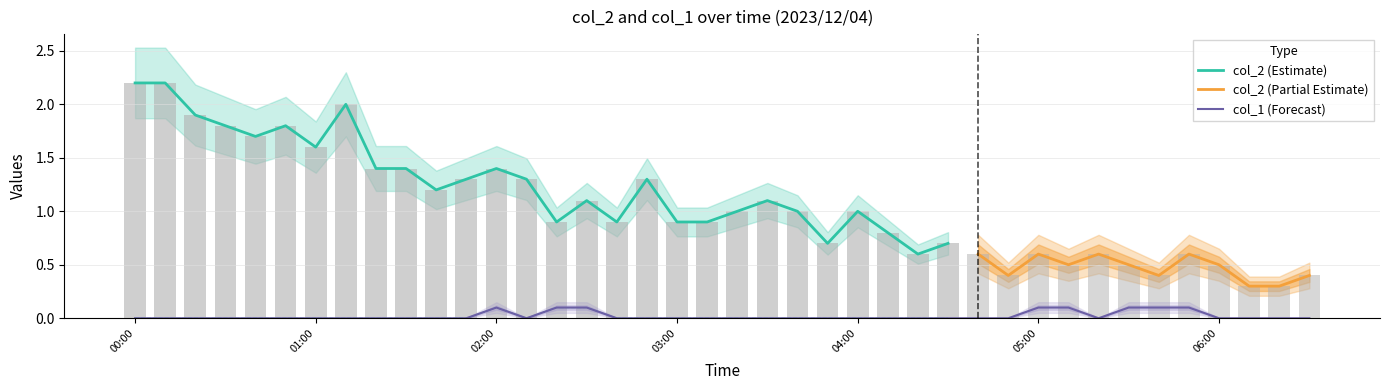

True or false: col_1 (Forecast) has a value of 0.1 at 05:00.

True